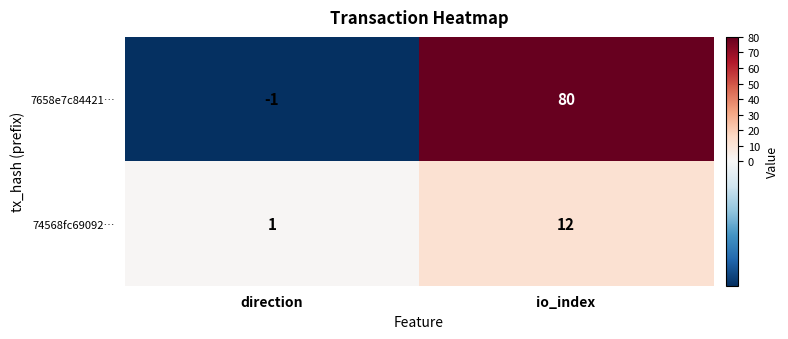

What is the sum of all 74568fc69092… values?

13